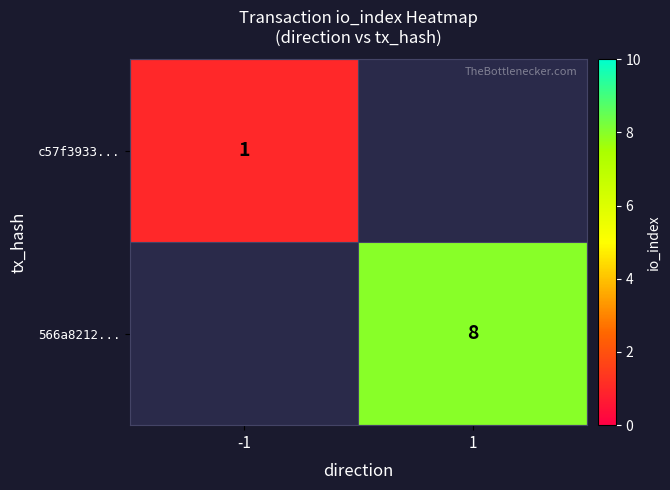

The value of c57f3933... at -1 is 1. True or false?

True